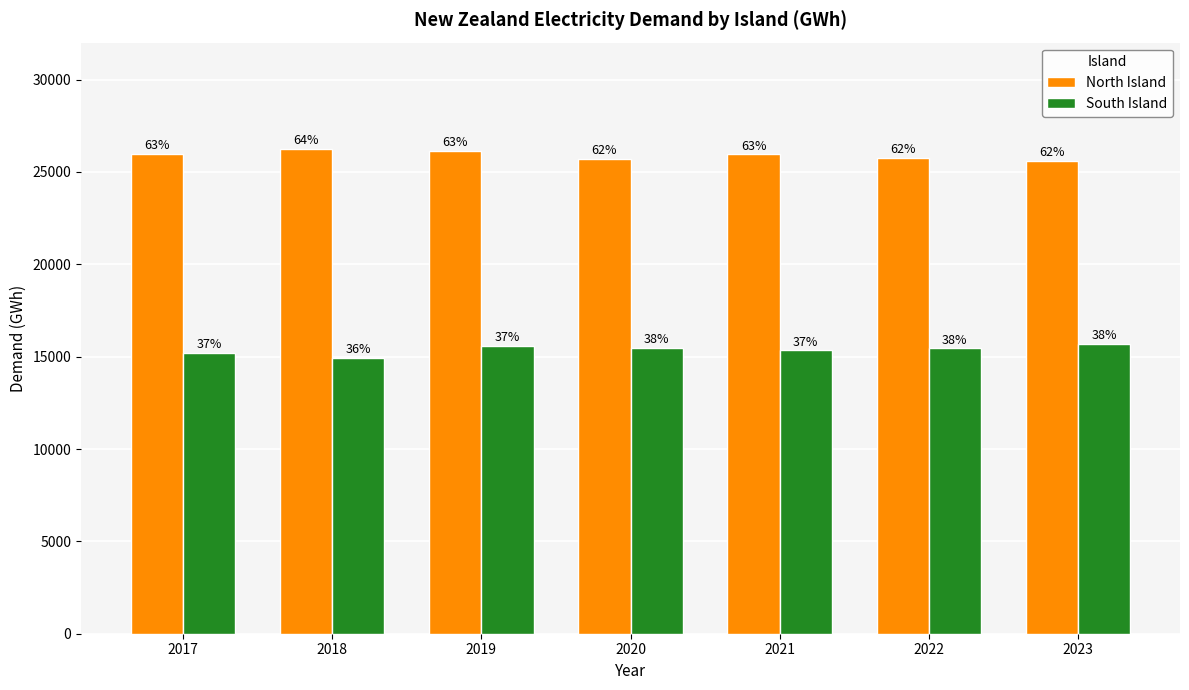

The South Island series shows 15447.3 at 2022. True or false?

True